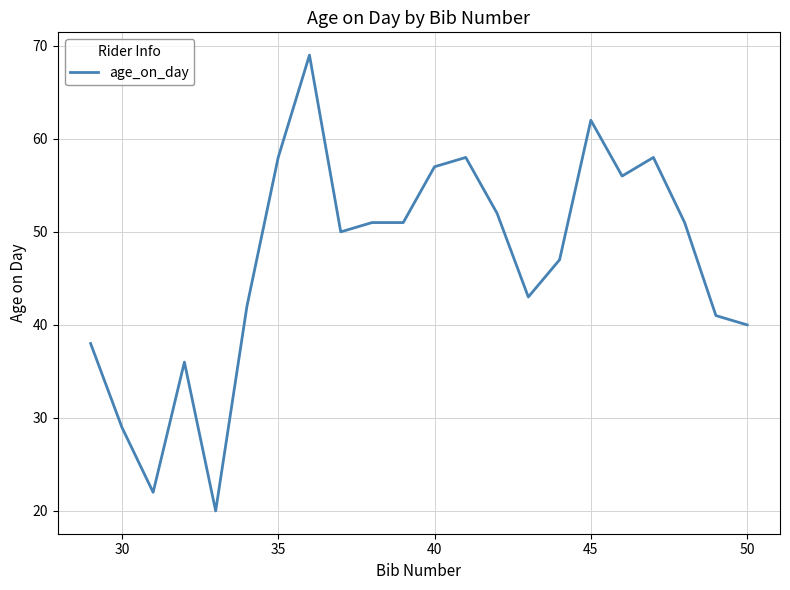

What is the difference between the maximum and minimum values?

49